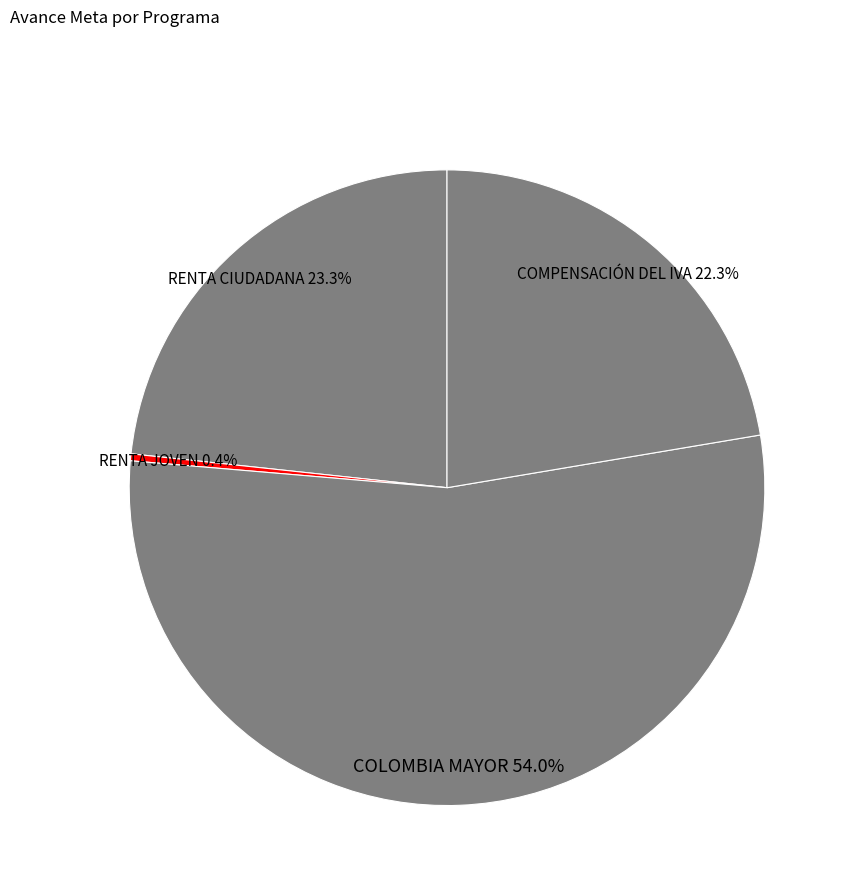

How much of the chart is everything except RENTA JOVEN?

99.6%